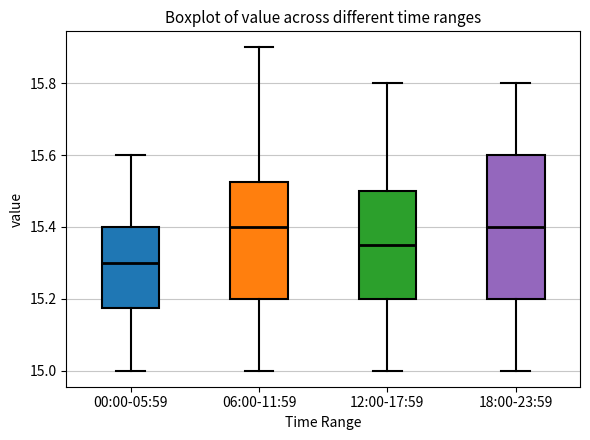

Which box's median line is the lowest?

00:00-05:59